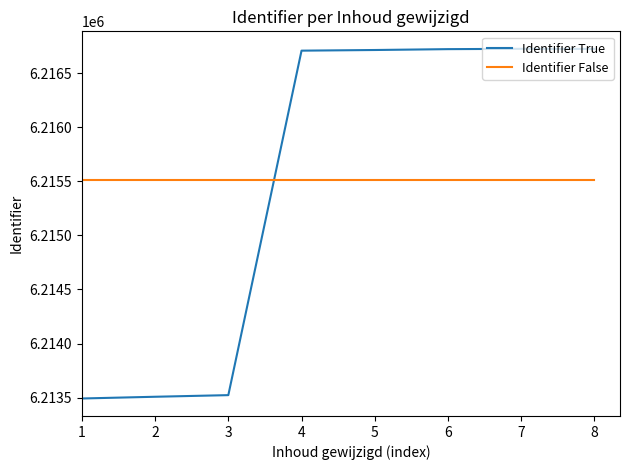

Which series changed the most between 2 and 5?

Identifier True